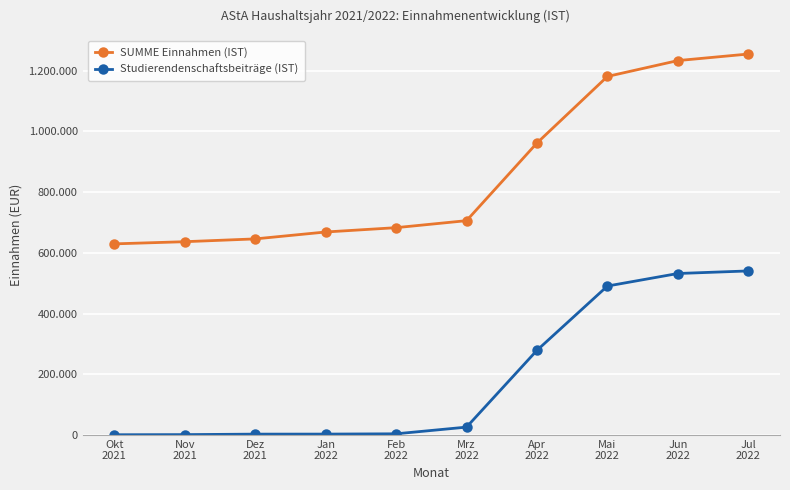

True or false: SUMME Einnahmen (IST) and Studierendenschaftsbeiträge (IST) intersect in this chart.

False